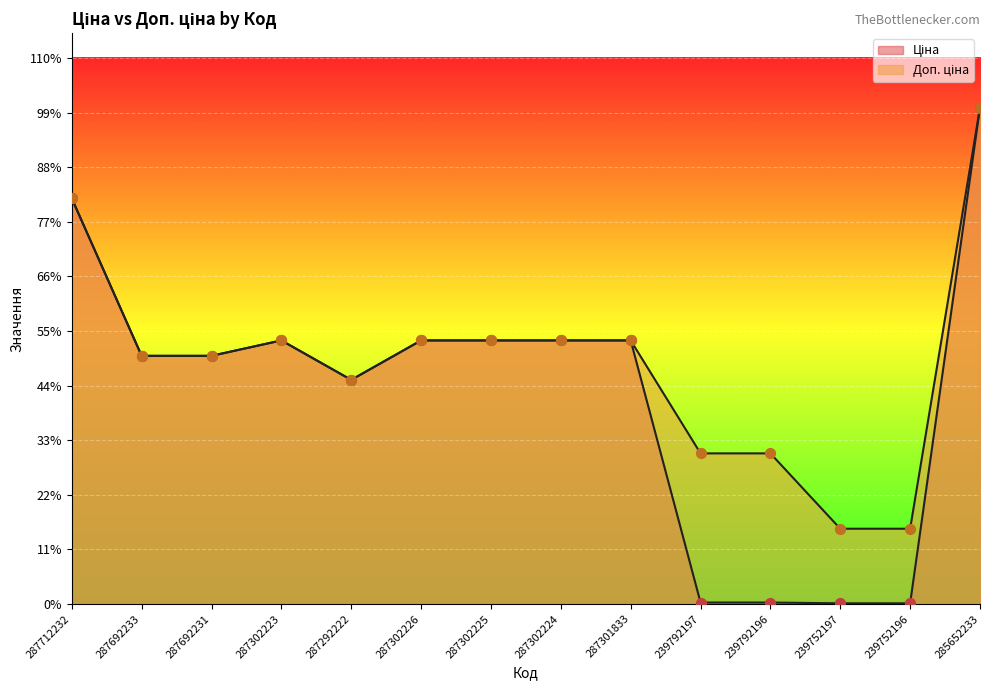

At which category is the sum across all series the highest?

285652233